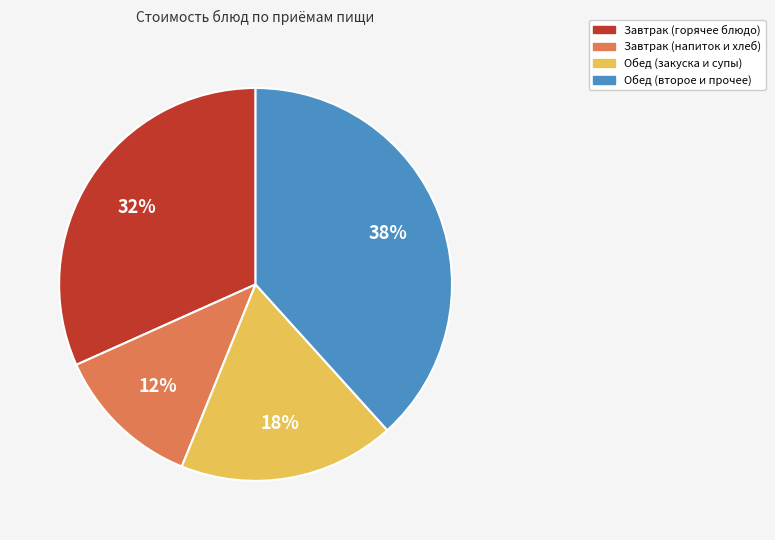

Between Завтрак (напиток и хлеб) and Завтрак (горячее блюдо), which is larger?

Завтрак (горячее блюдо)